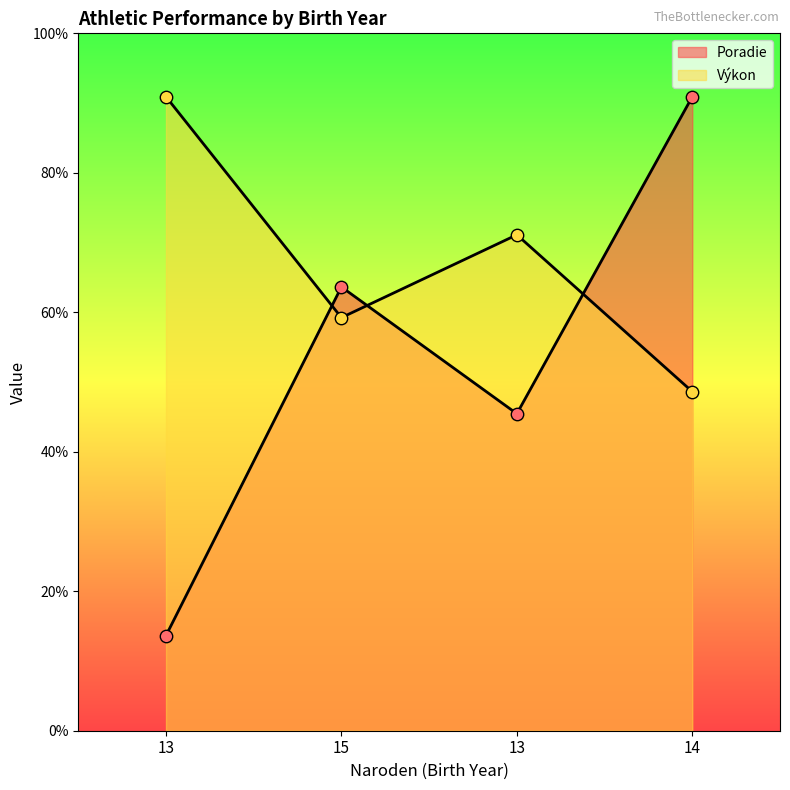

Is the value of Výkon at 15 greater than the value of Poradie at 13?

Yes